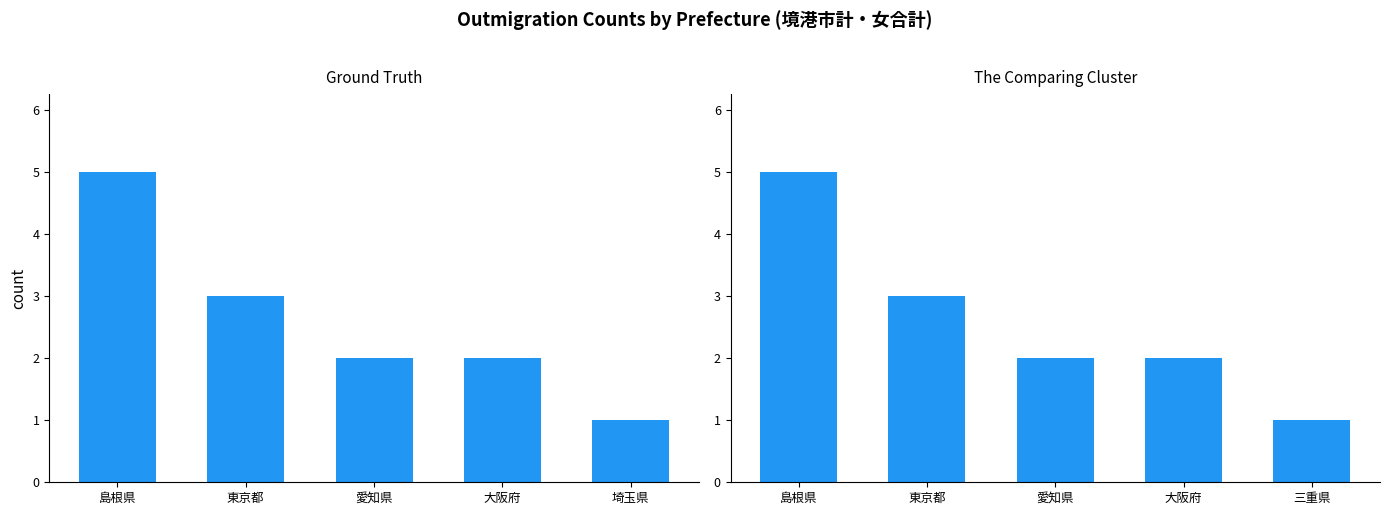

Are the bars horizontal?

No